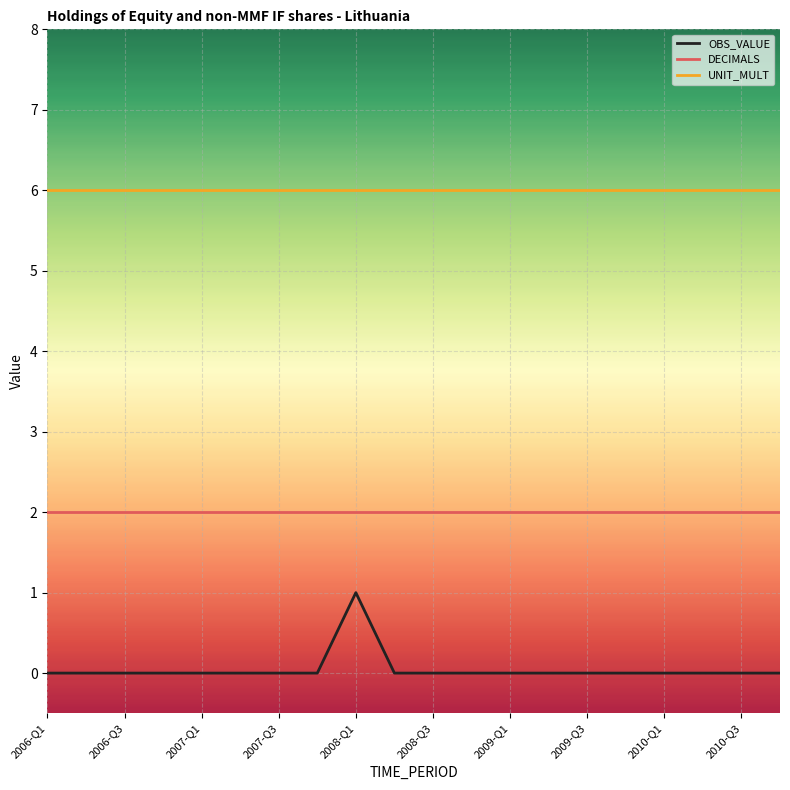

Which series has the largest range (max minus min)?

OBS_VALUE